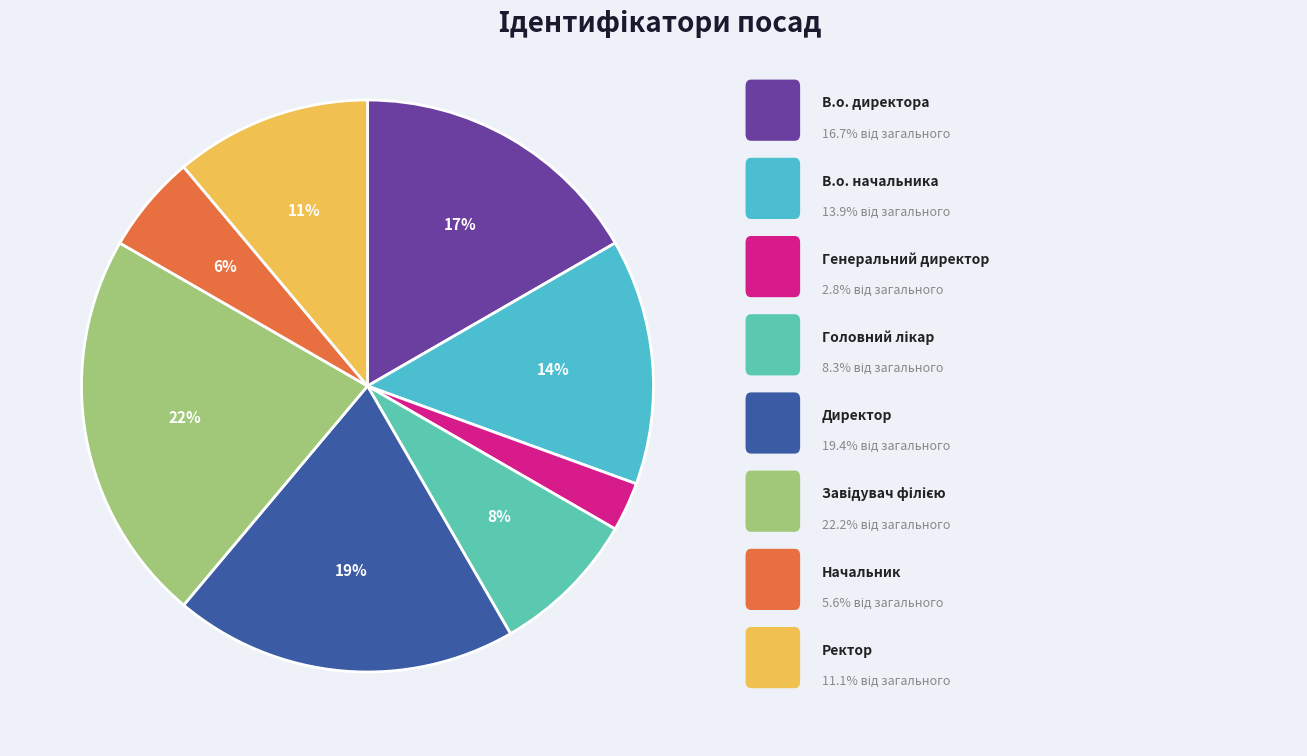

To the nearest percent, what is the average slice percentage?

12%